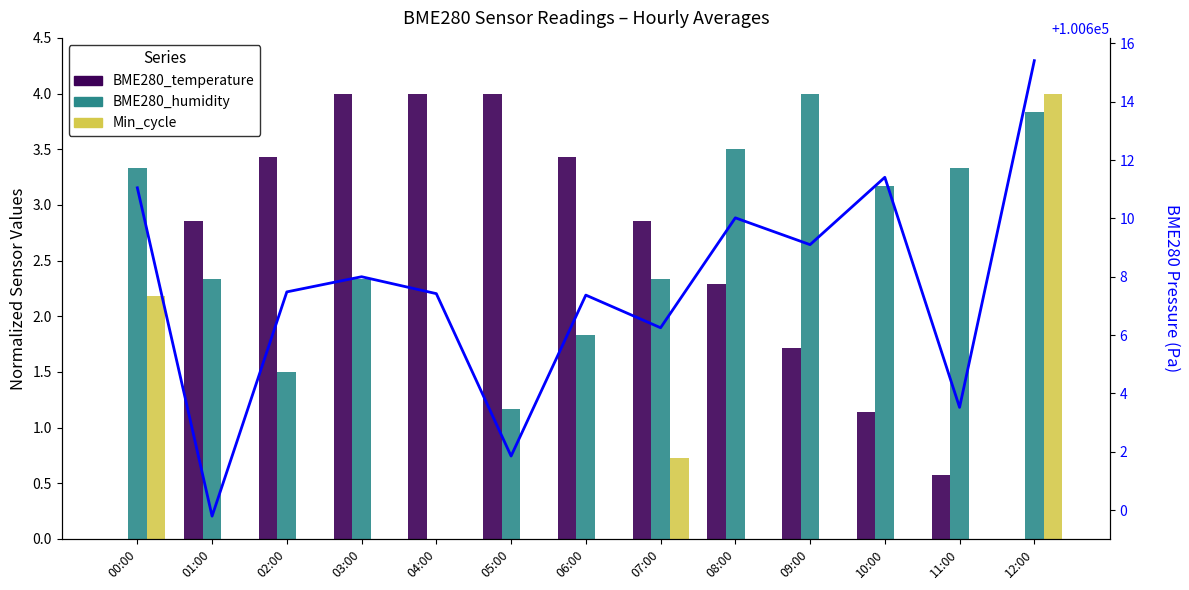

At how many categories does at least one series exceed 69176?

13